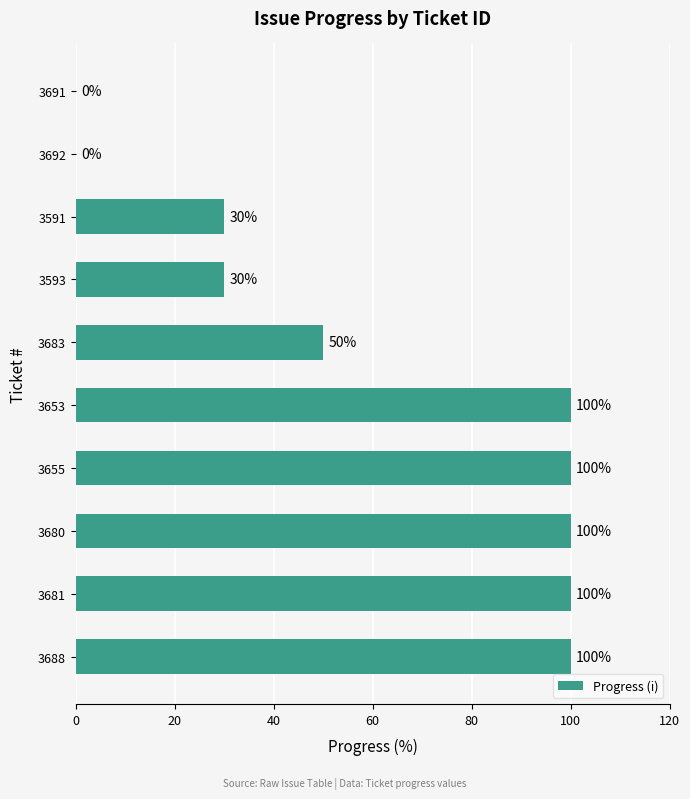

What is the greatest value displayed?

100